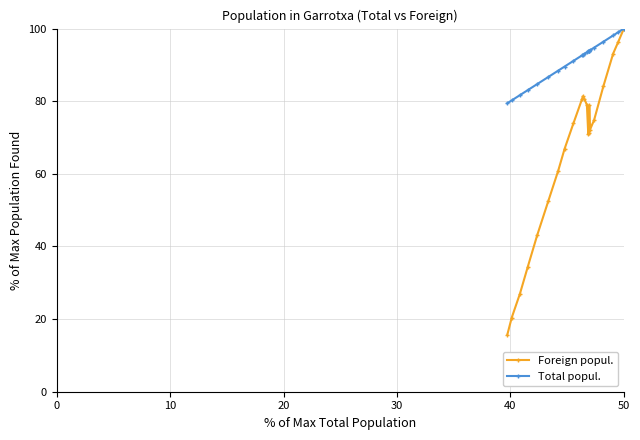

What is the value of the Foreign popul. point at the 16th from the left?

71.3